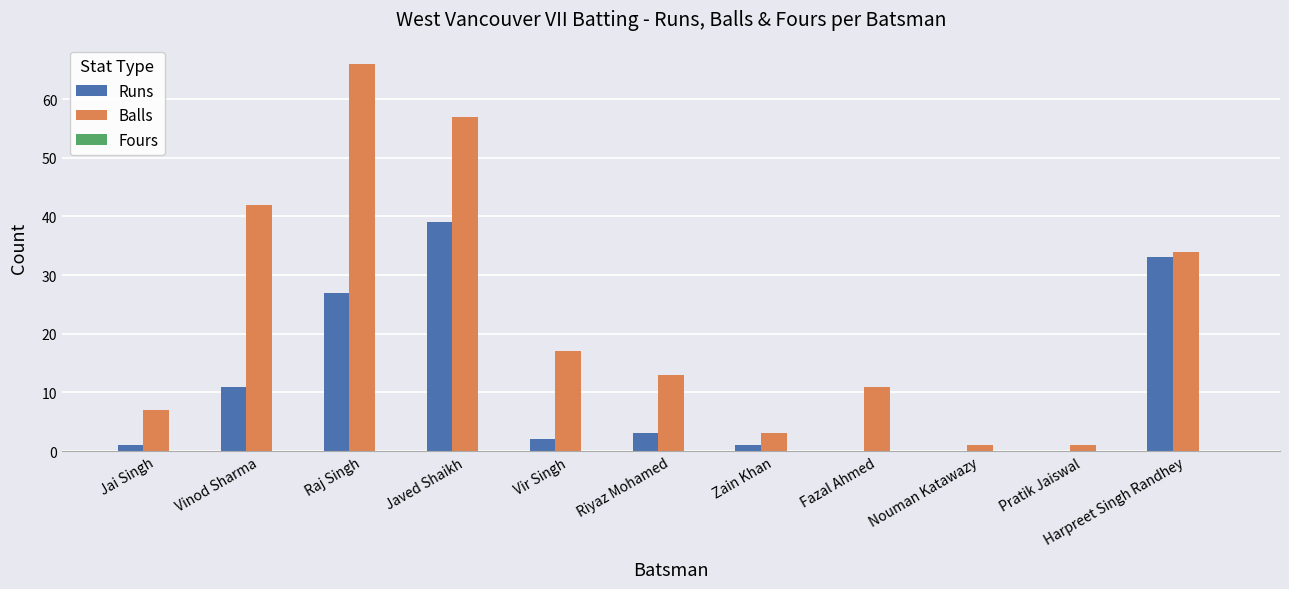

What is the average value of the Runs series?

11